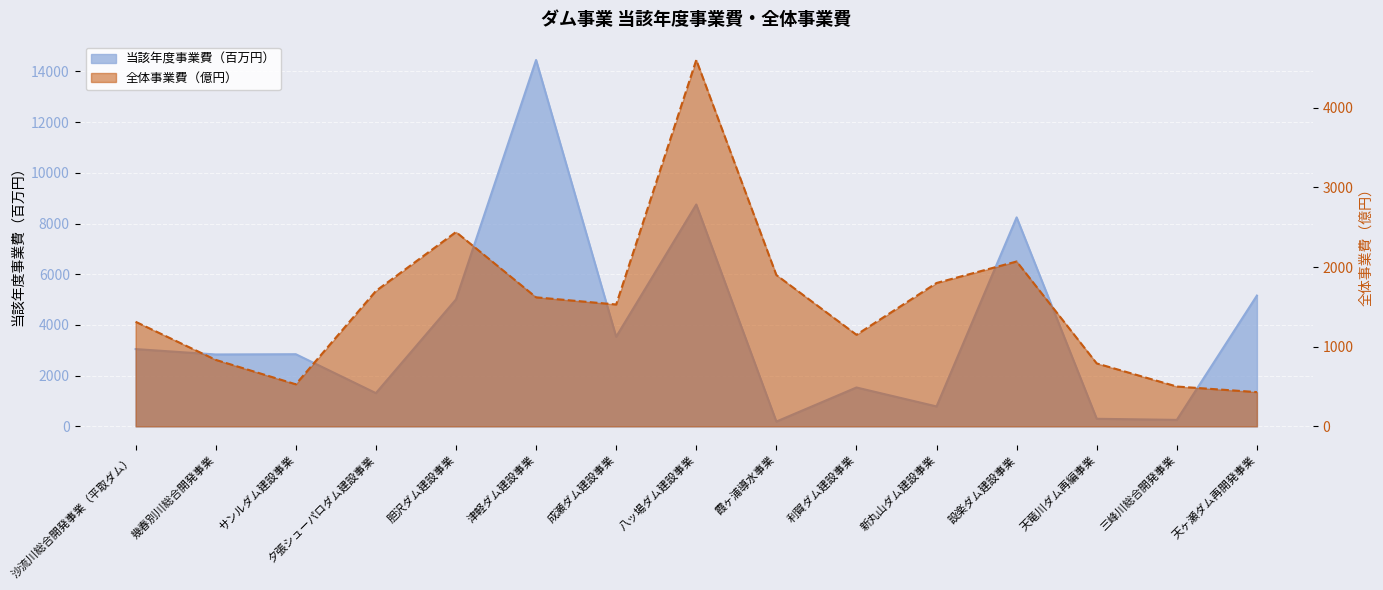

Approximately how many times larger is the value at サンルダム建設事業 compared to 設楽ダム建設事業?

0.3